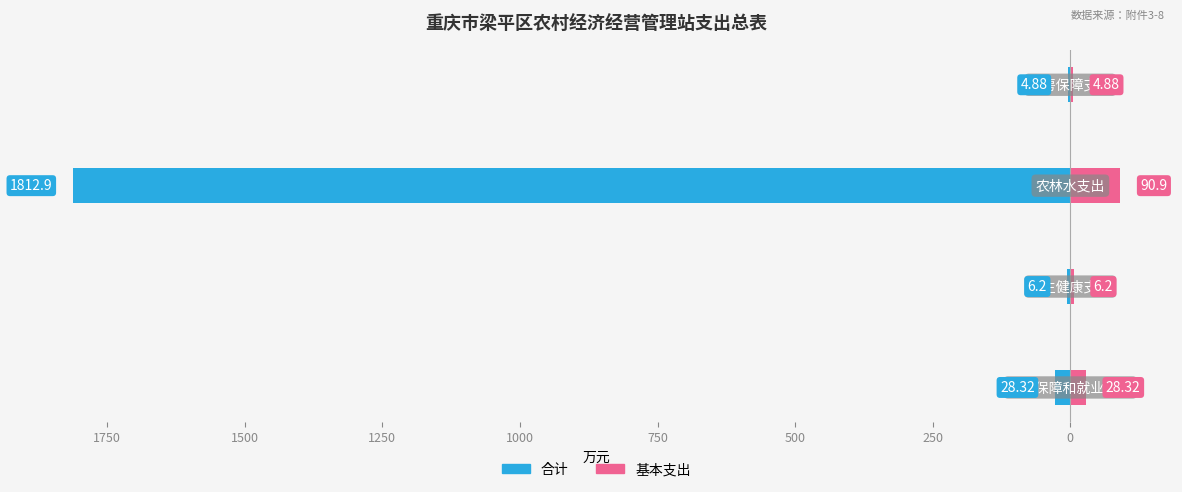

True or false: 基本支出 has a value of 151.4 at 1500.

False